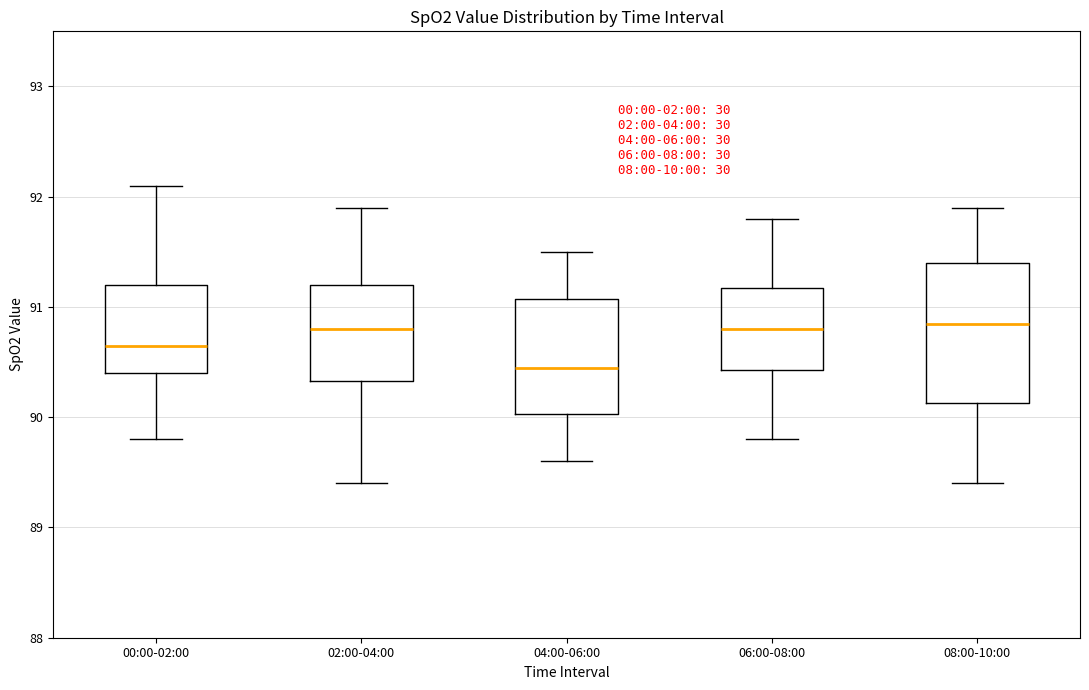

Comparing the boxes themselves (not the whiskers), which one is the tallest?

08:00-10:00